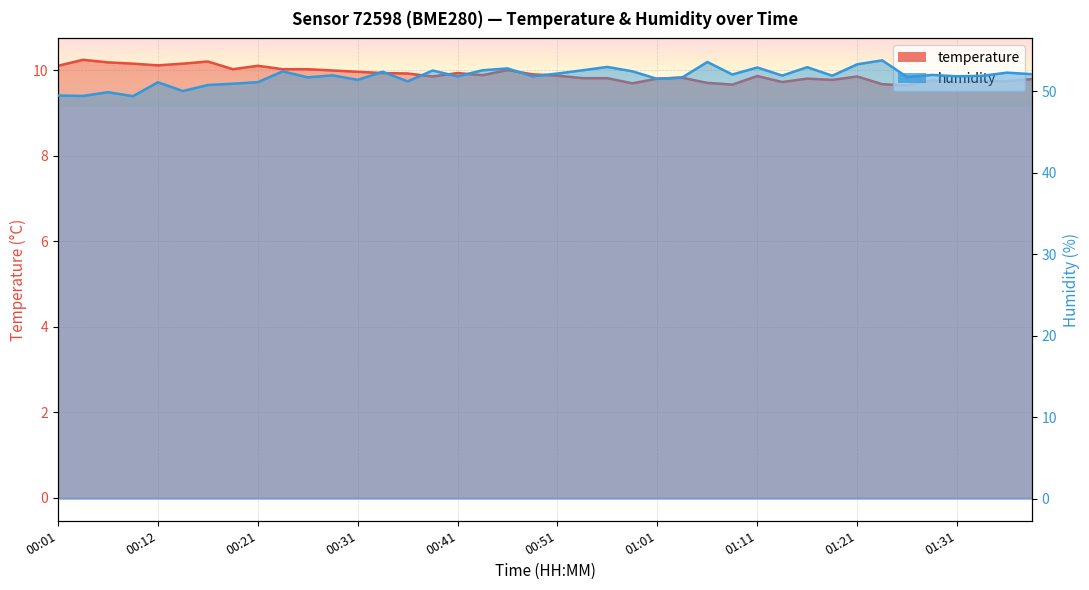

What is the label of the 20th point from the right?

00:51